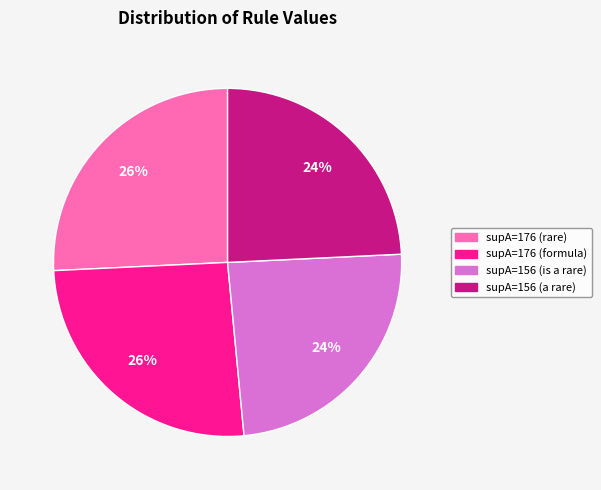

To the nearest percent, what percentage of the pie is supA=176 (formula)?

26%